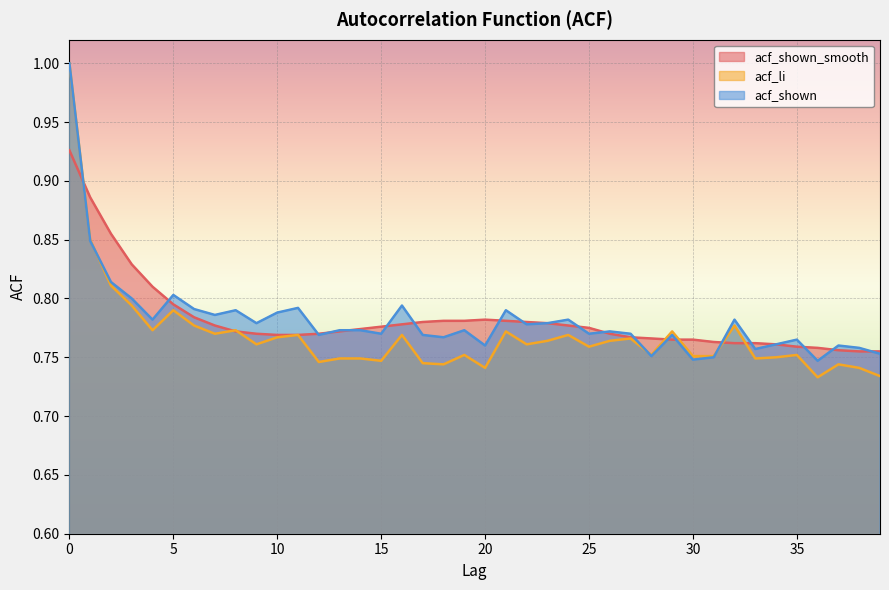

At which label is acf_li closest to 0?

36